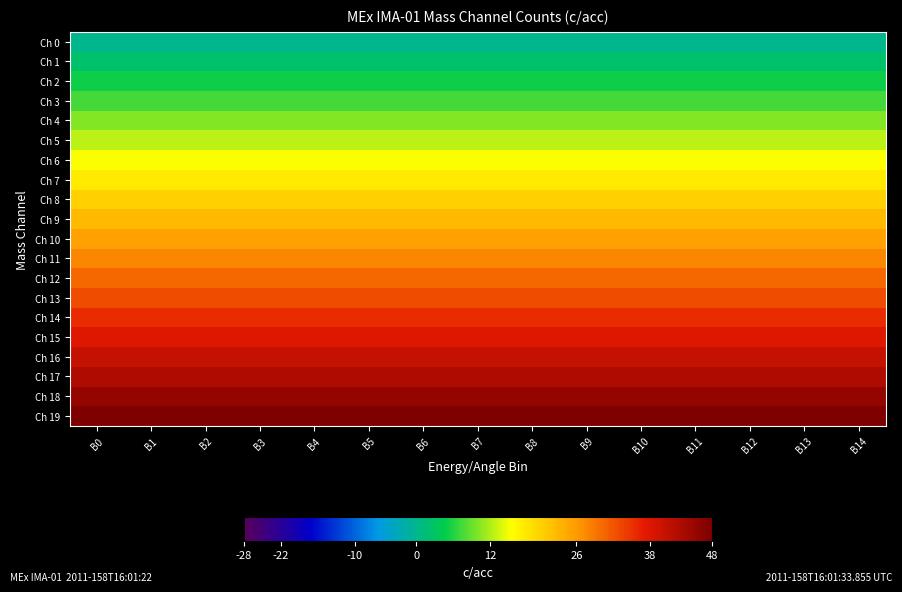

Rank the series by their maximum value, from highest to lowest.

Ch 19, Ch 18, Ch 17, Ch 16, Ch 15, Ch 14, Ch 13, Ch 12, Ch 11, Ch 10, Ch 9, Ch 8, Ch 7, Ch 6, Ch 5, Ch 4, Ch 3, Ch 2, Ch 1, Ch 0